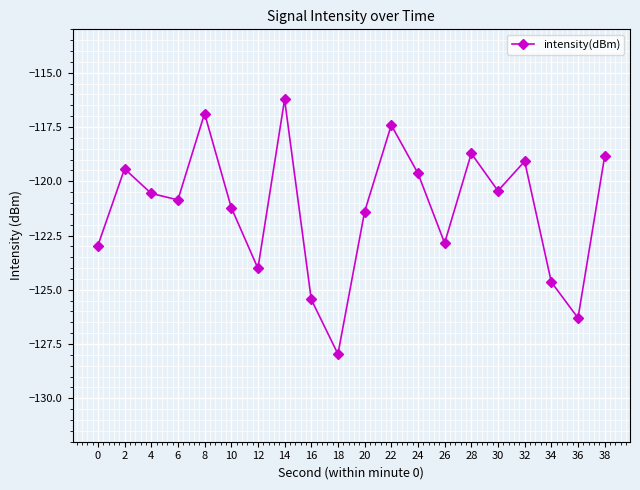

The value at 24 is -119.6. True or false?

True